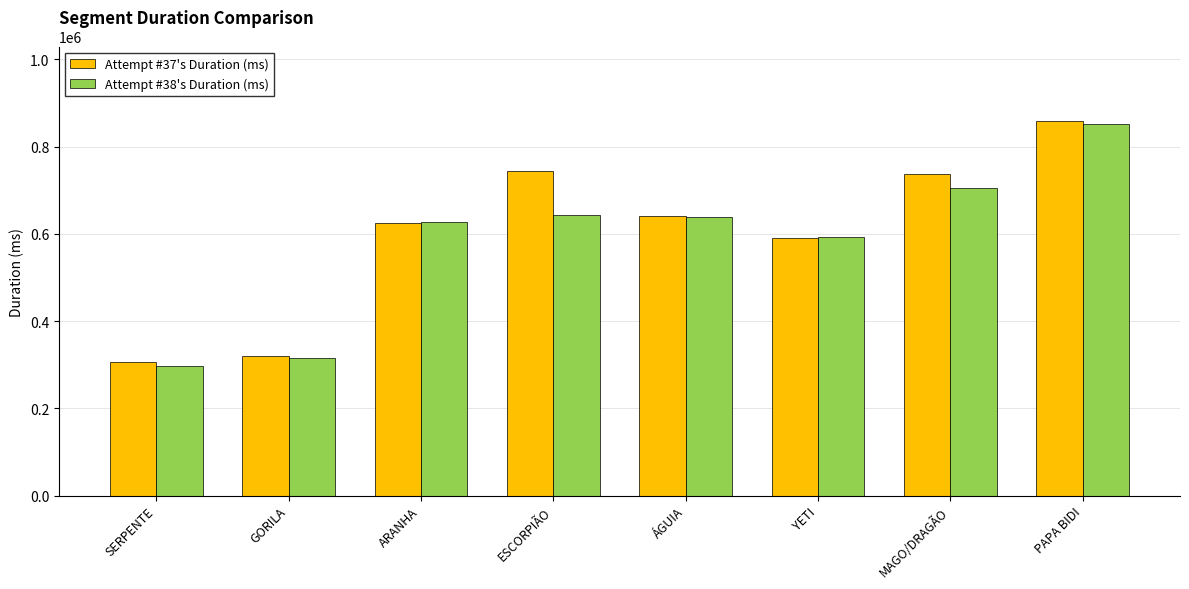

Reading left to right, list all the values displayed in this chart.

Attempt #37's Duration (ms): SERPENTE=305944	GORILA=321041	ARANHA=624496	ESCORPIÃO=745026	ÁGUIA=640732	YETI=591873	MAGO/DRAGÃO=737929	PAPA BIDI=858146
Attempt #38's Duration (ms): SERPENTE=298375	GORILA=315873	ARANHA=628211	ESCORPIÃO=644243	ÁGUIA=638648	YETI=592833	MAGO/DRAGÃO=705060	PAPA BIDI=851365